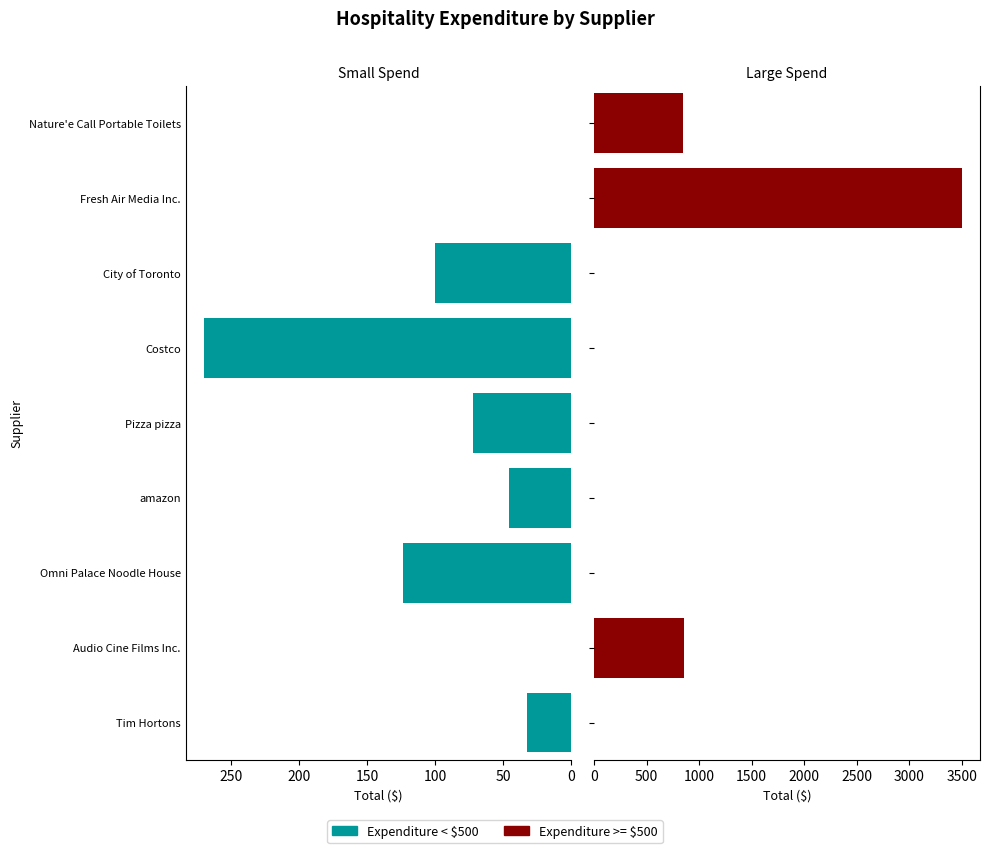

What is the difference between the highest and lowest values at Costco?

270.2